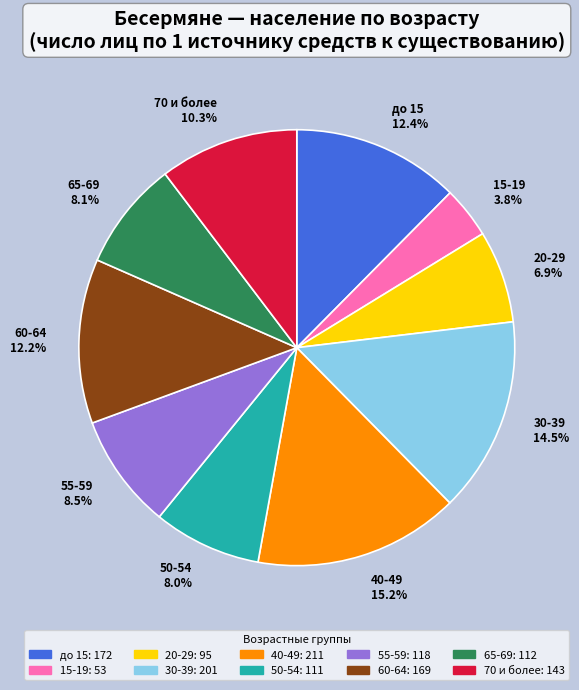

Between 20-29 and 70 и более, which is larger?

70 и более